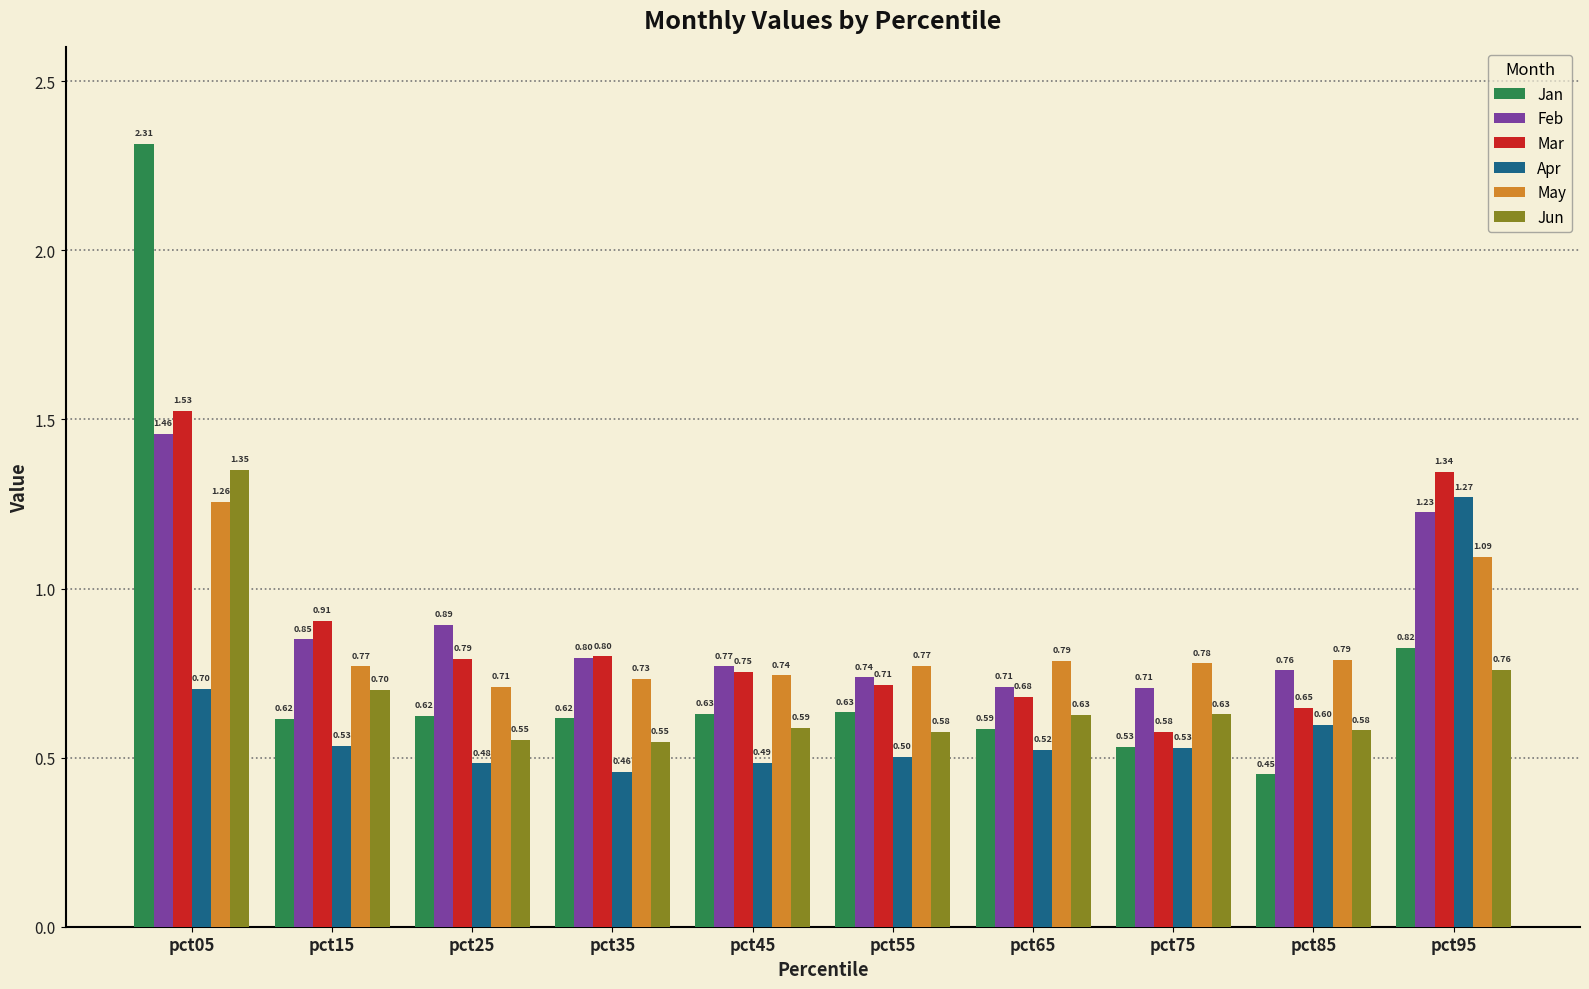

What are all the series names shown in the legend?

Jan, Feb, Mar, Apr, May, Jun